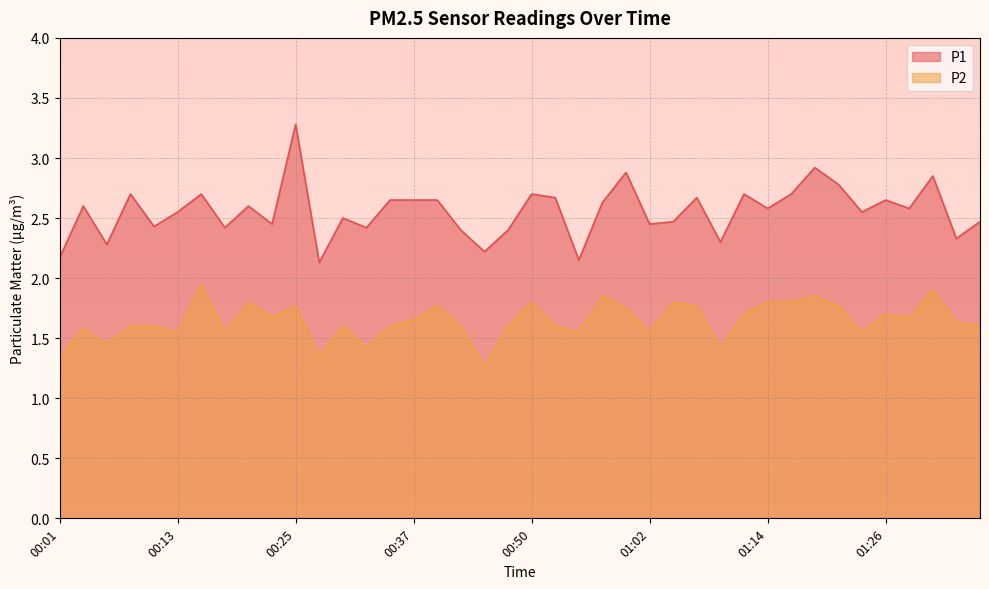

Reading left to right, extract all data points from this chart.

P1: 2.2	2.6	2.3	2.7	2.4	2.5	2.7	2.4	2.6	2.5	3.3	2.1	2.5	2.4	2.6	2.6	2.6	2.4	2.2	2.4	2.7	2.7	2.1	2.6	2.9	2.5	2.5	2.7	2.3	2.7	2.6	2.7	2.9	2.8	2.5	2.6	2.6	2.9	2.3	2.5
P2: 1.4	1.6	1.4	1.6	1.6	1.6	1.9	1.6	1.8	1.7	1.8	1.4	1.6	1.4	1.6	1.6	1.8	1.6	1.3	1.6	1.8	1.6	1.6	1.9	1.8	1.6	1.8	1.8	1.4	1.7	1.8	1.8	1.9	1.8	1.6	1.7	1.7	1.9	1.6	1.6